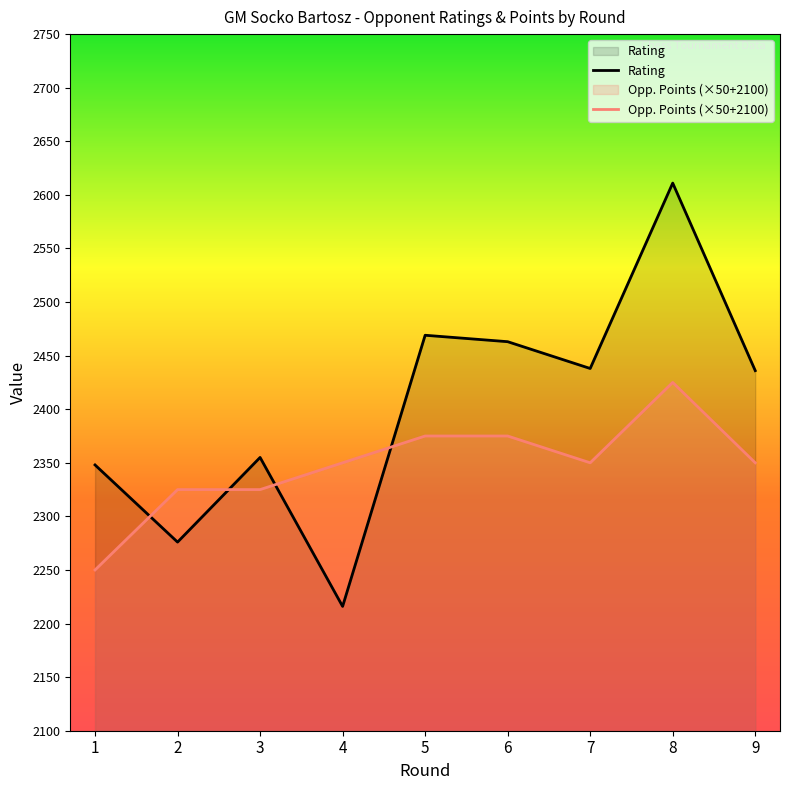

Read the Rating value at 2, to the nearest 50.

2300